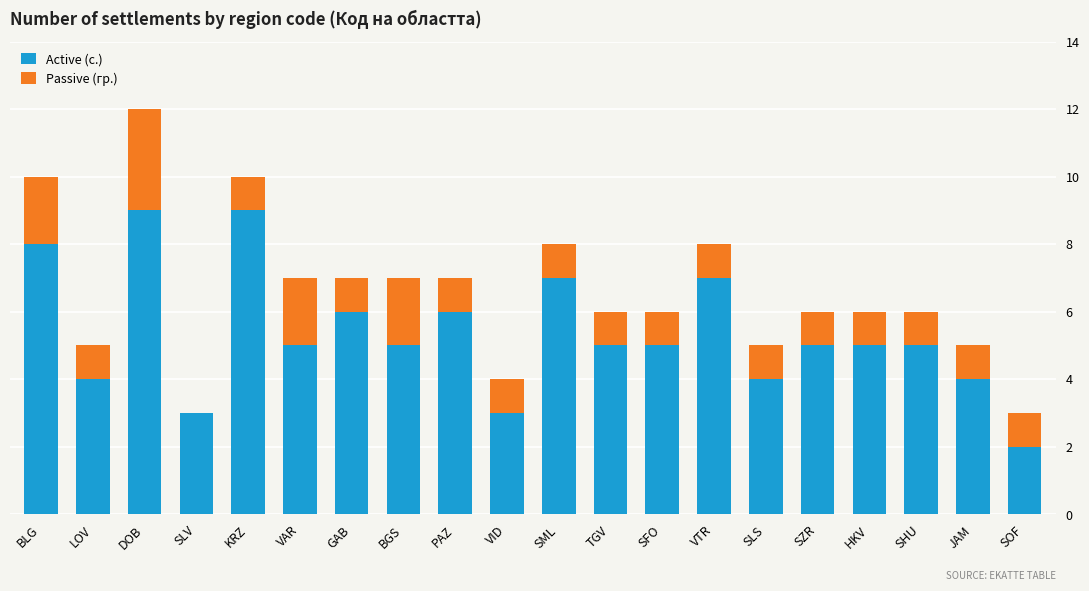

Count the number of categories in the chart.

20